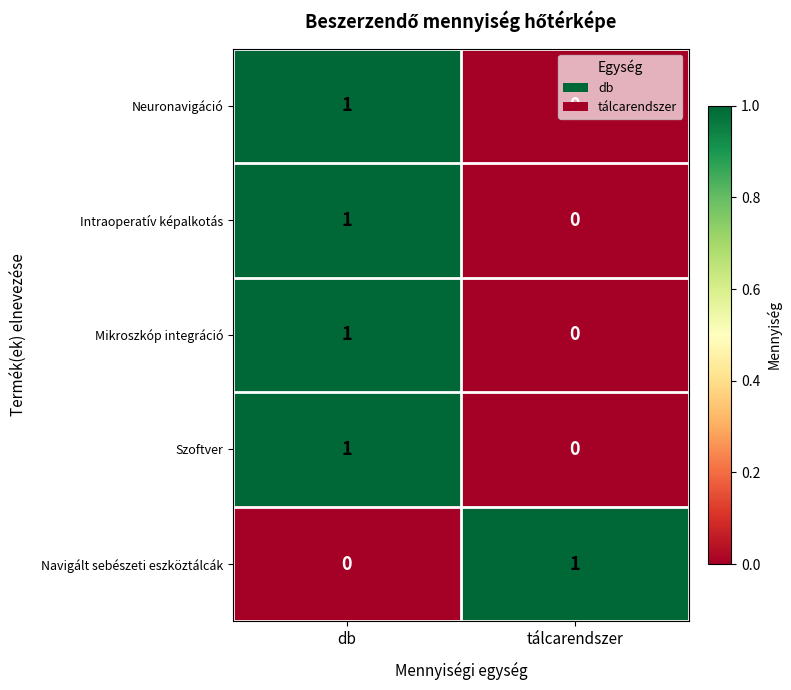

At which label is Neuronavigáció closest to 0?

tálcarendszer